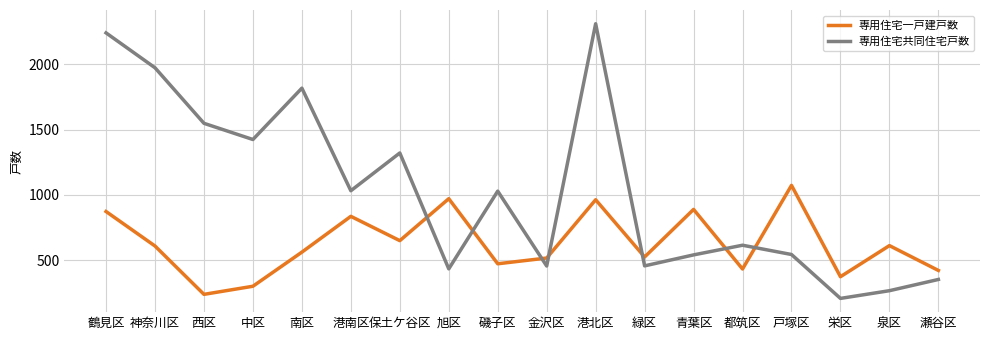

What is the average value of the 専用住宅共同住宅戸数 series?

1032